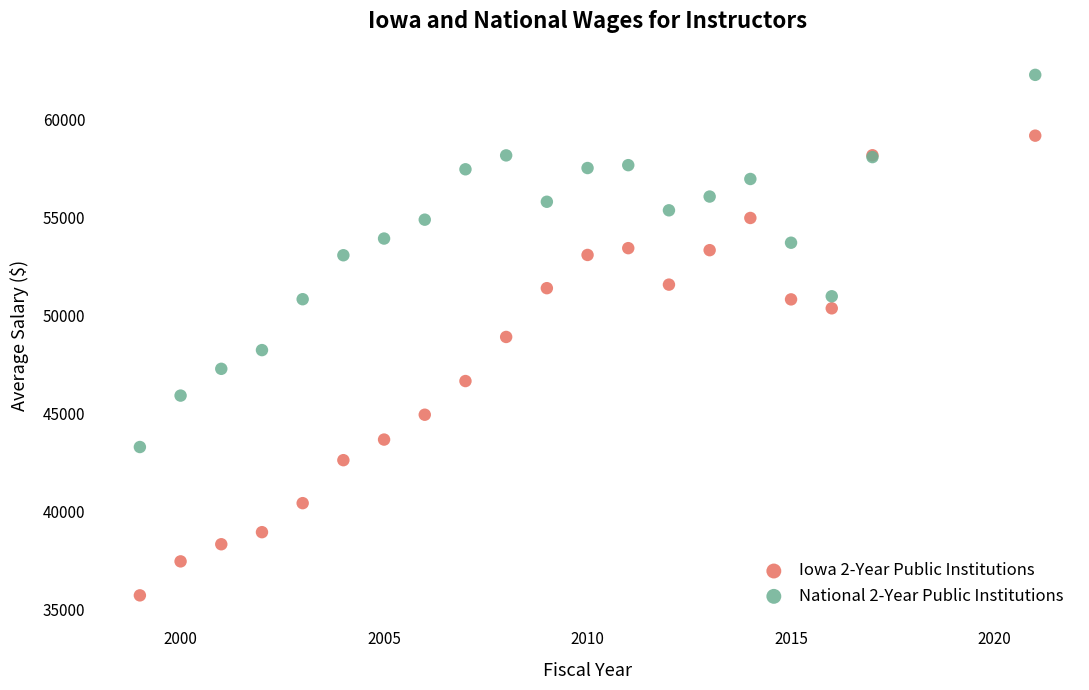

Which series contains the lowest Y value?

Iowa 2-Year Public Institutions